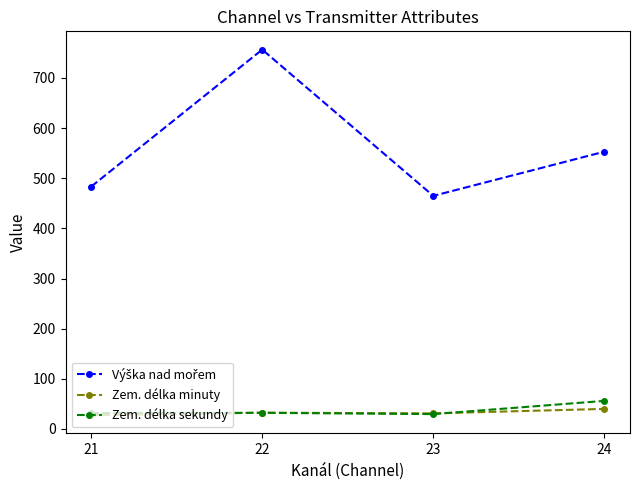

What is the value of the Zem. délka sekundy point at the 4th from the left?

56.0